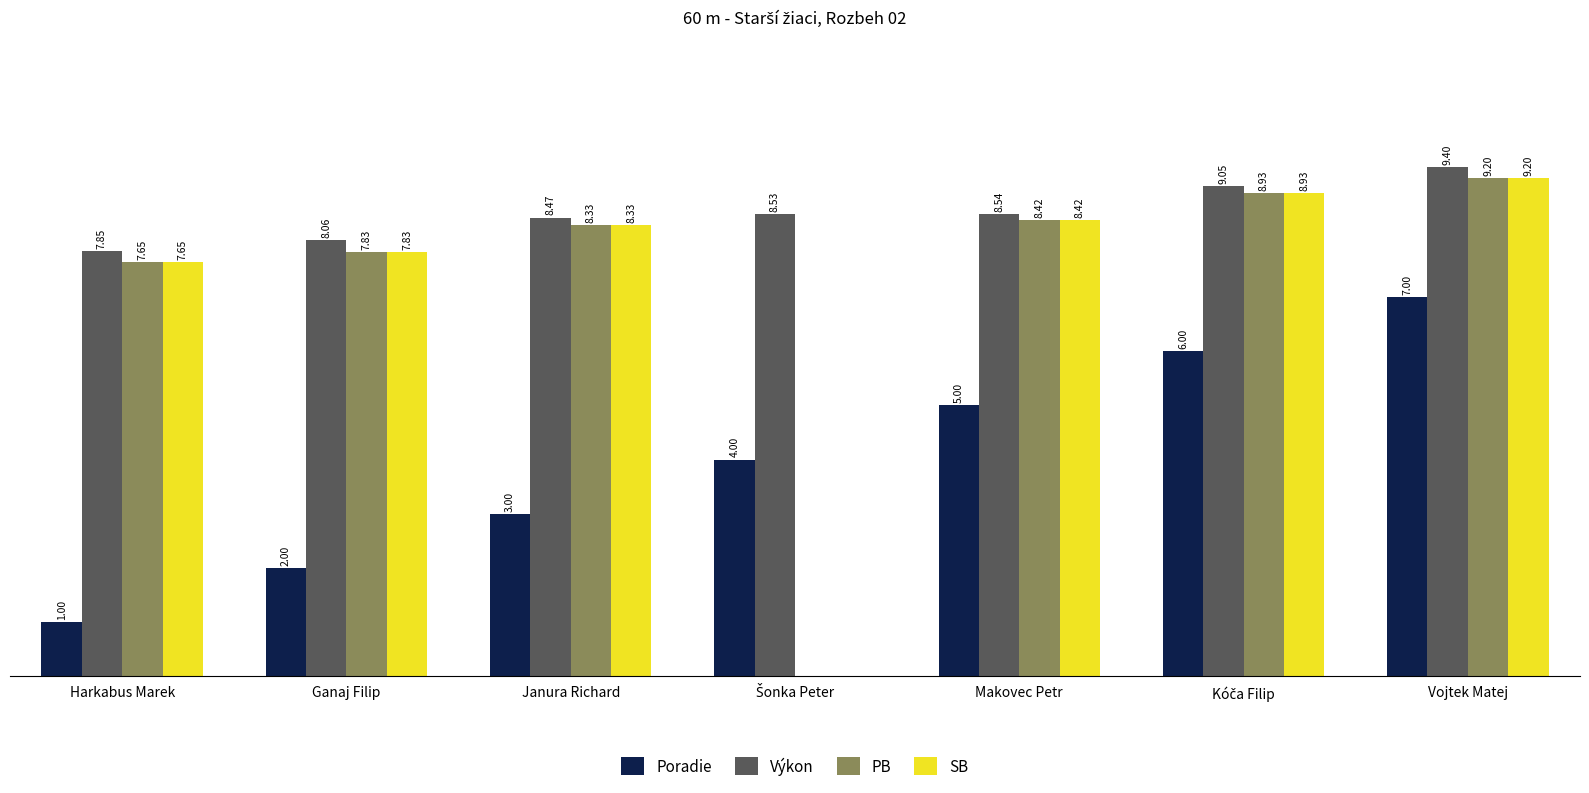

Where is SB nearest to the value 4?

Harkabus Marek